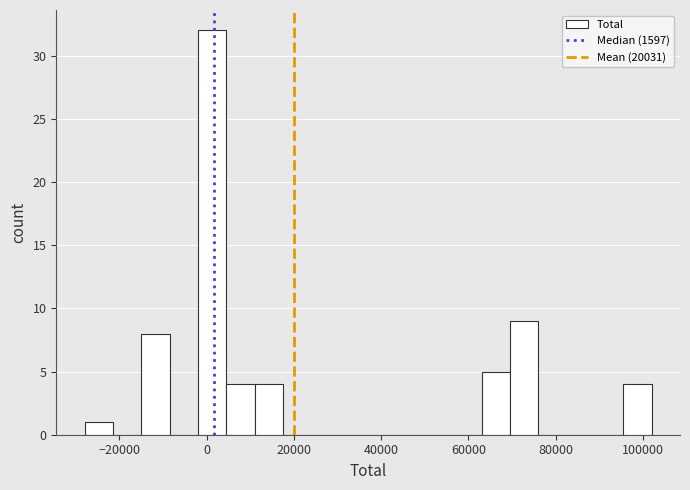

Read against the x-axis, roughly where is the centre of the tallest bar?

2000